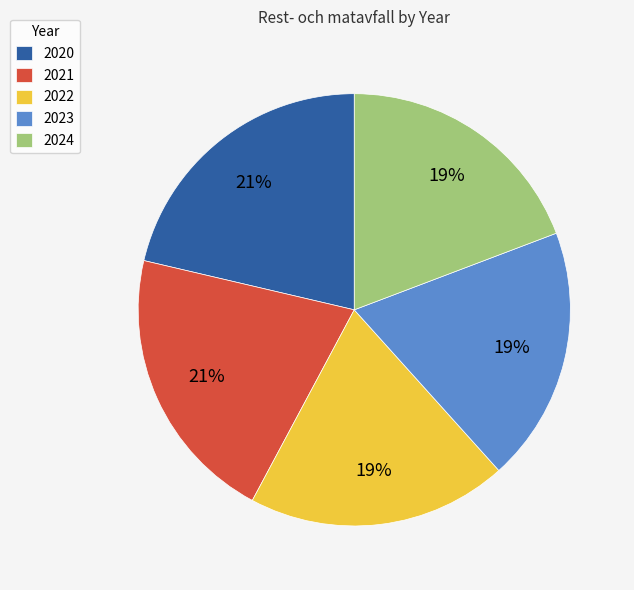

True or false: 2021 accounts for 21% of the total.

True